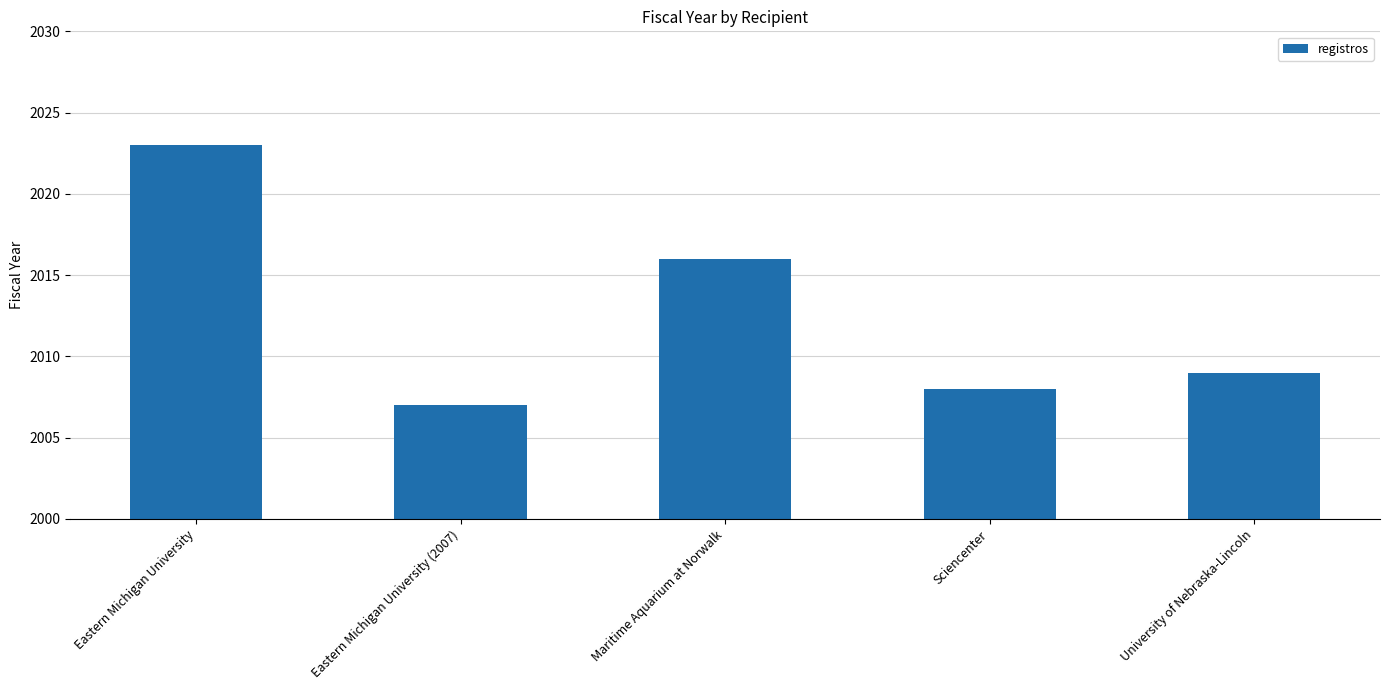

The chart shows a value of 454 at Eastern Michigan University (2007). True or false?

False